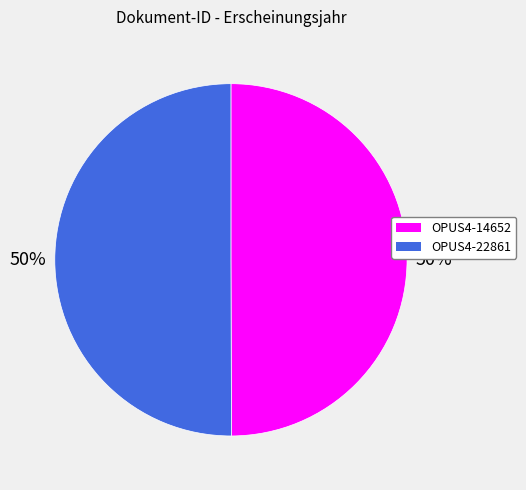

What is the ratio of the value at OPUS4-14652 to the value at OPUS4-22861?

1.0